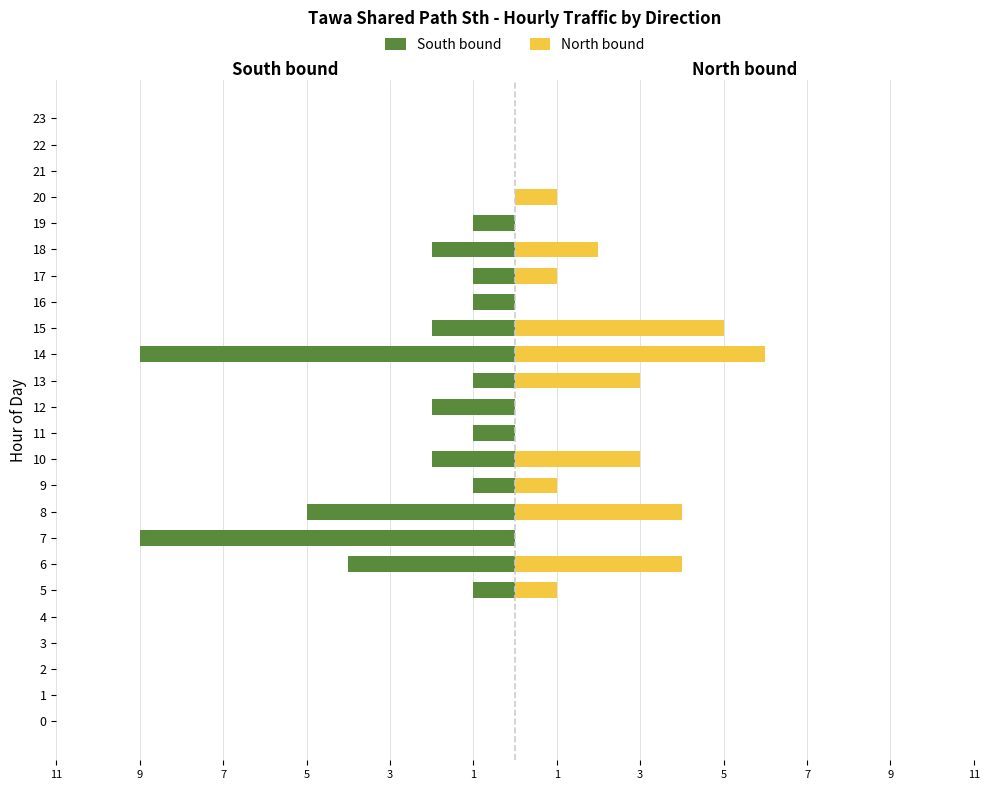

How many groups of bars are there?

24